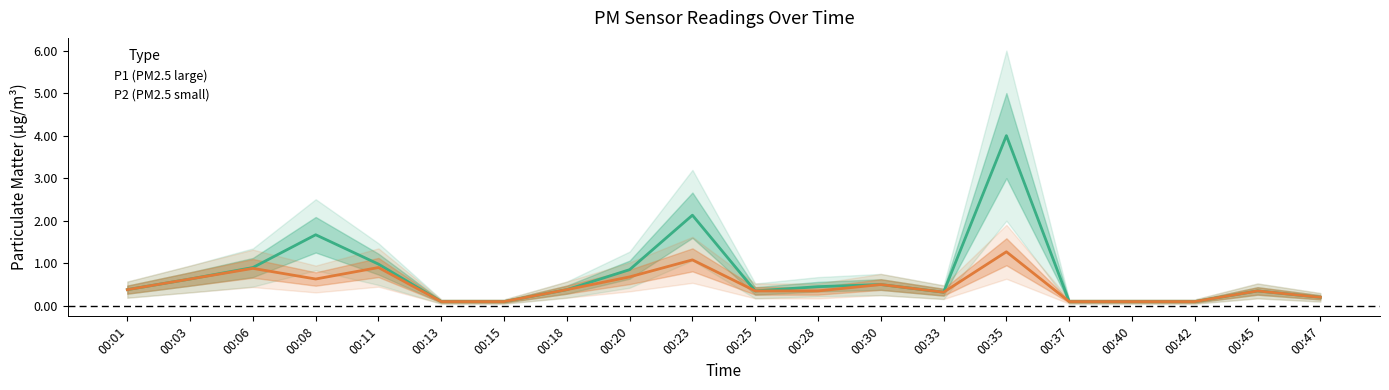

What is the difference between the P2 (PM2.5 small) values at 00:06 and 00:35?

0.4